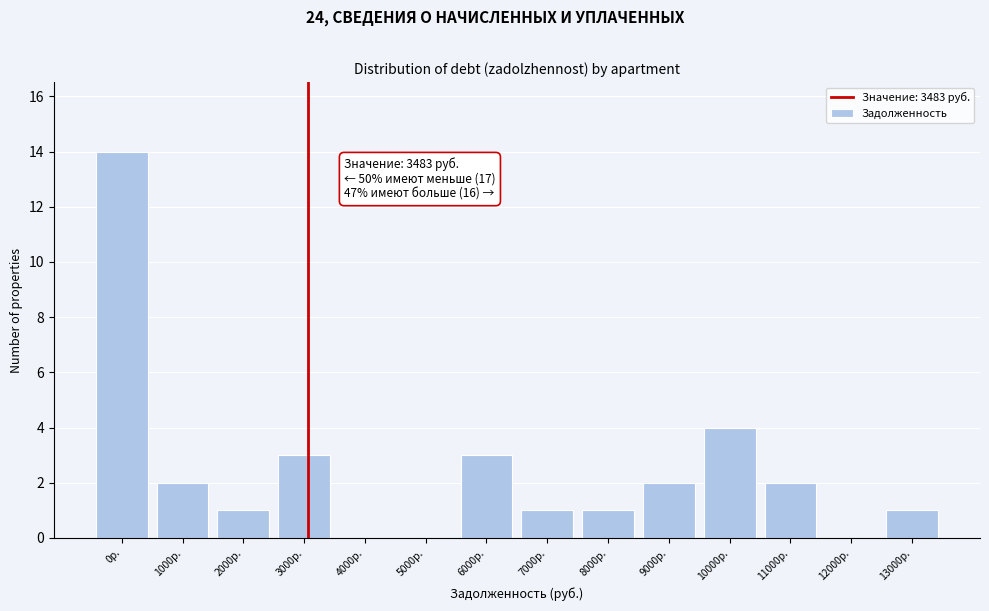

Reading left to right, list all the values displayed in this chart.

0р.=14	1000р.=2	2000р.=1	3000р.=3	4000р.=0	5000р.=0	6000р.=3	7000р.=1	8000р.=1	9000р.=2	10000р.=4	11000р.=2	12000р.=0	13000р.=1